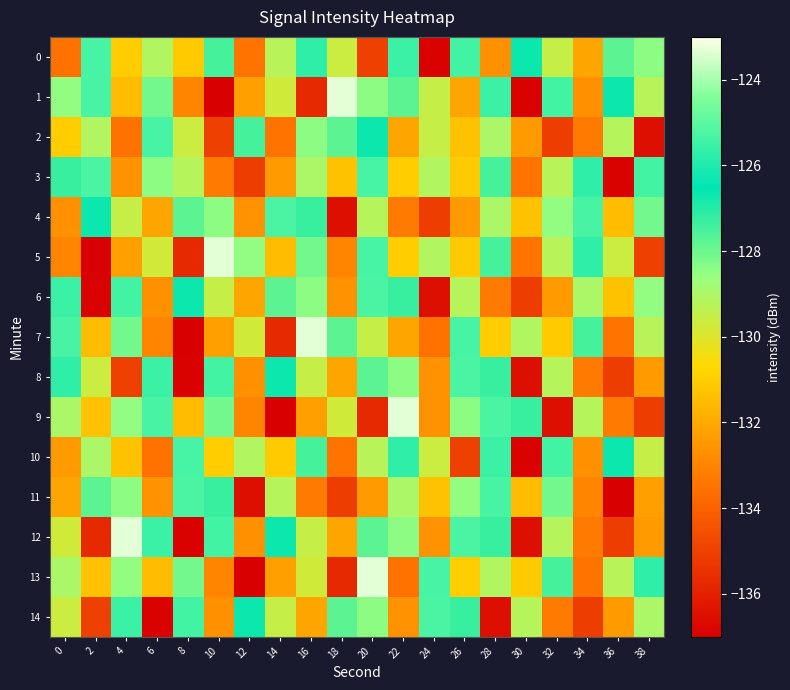

Rank the series by their maximum value, from highest to lowest.

1, 5, 7, 9, 12, 13, 3, 4, 6, 8, 11, 14, 0, 2, 10